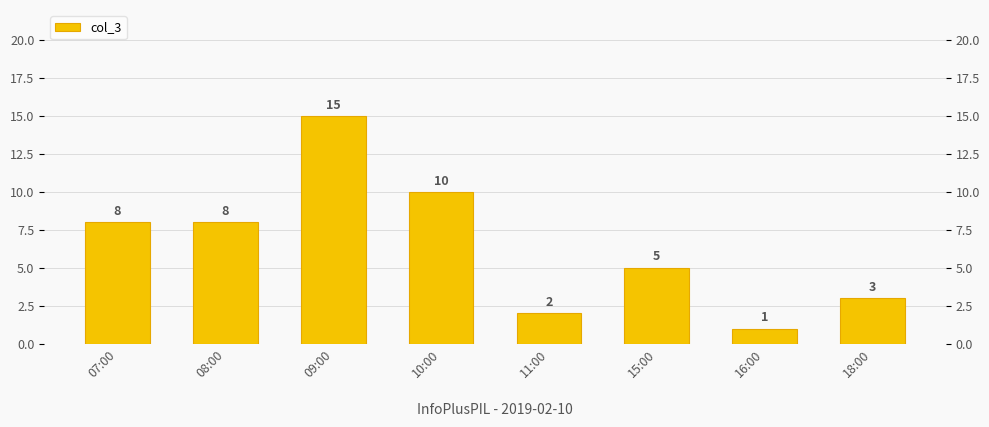

Is it true that the value at 15:00 is 2?

False